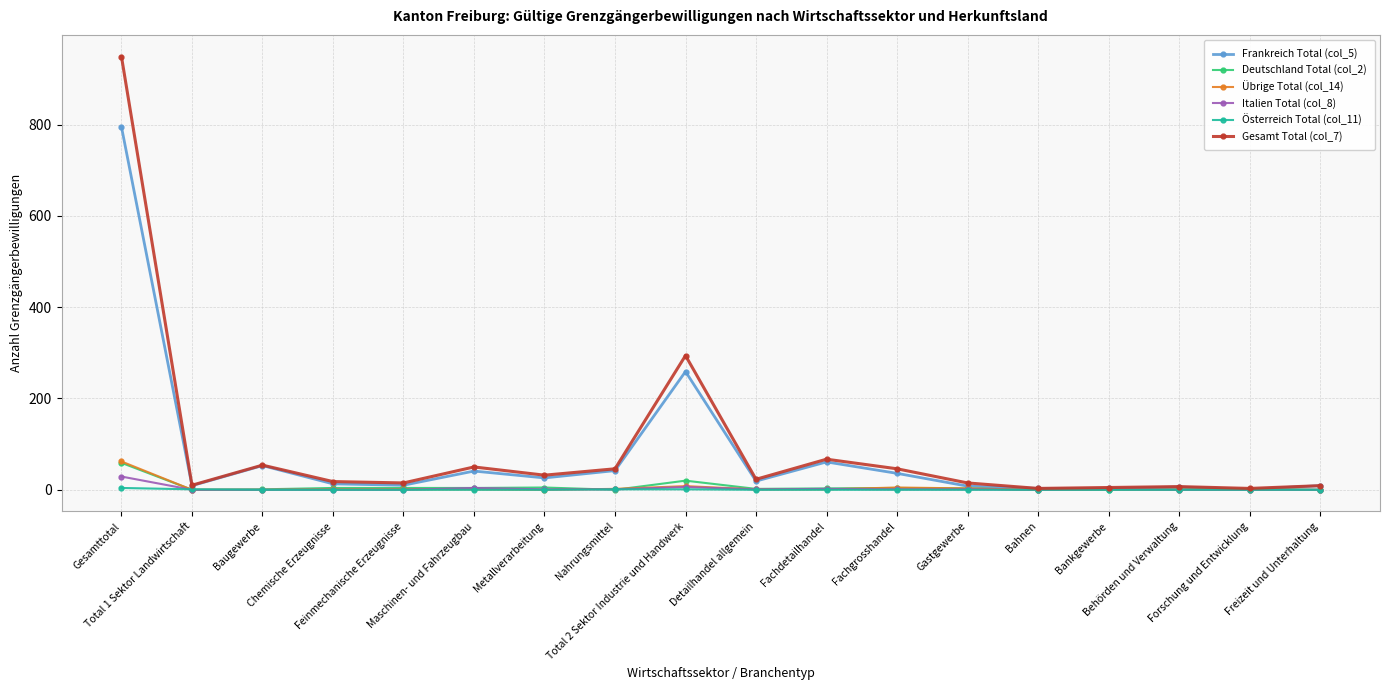

What is the label of the 5th point from the left?

Feinmechanische Erzeugnisse